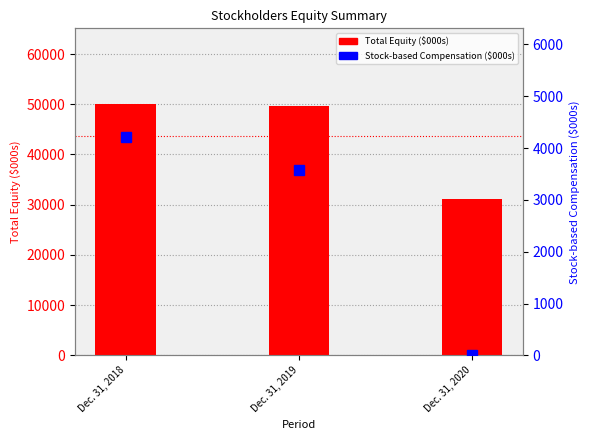

Which category has the lowest value in the Stock-based Comp series?

Dec. 31, 2020